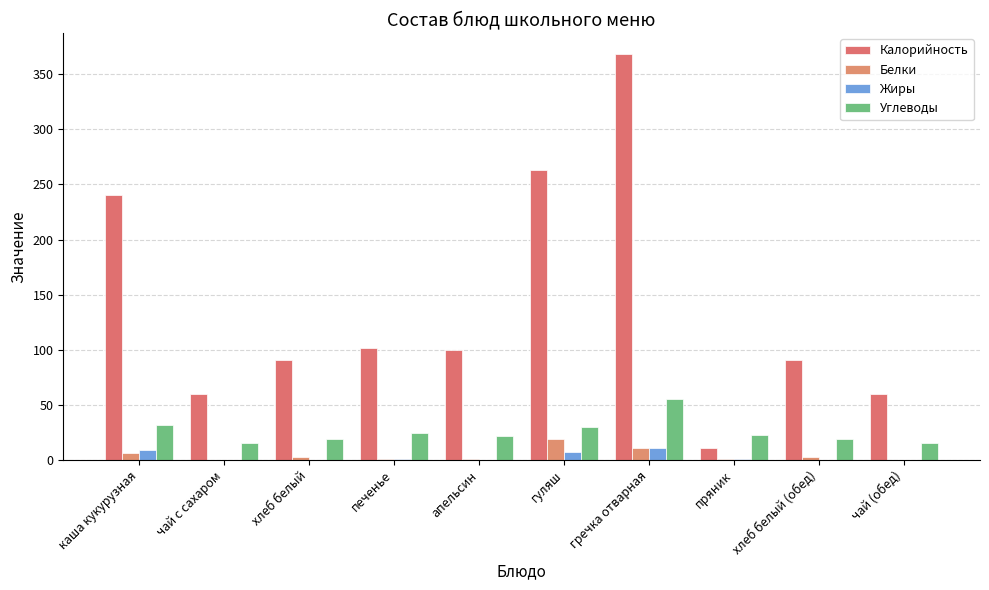

Reading left to right, list all the values displayed in this chart.

Калорийность: каша кукурузная=240.0	чай с сахаром=60.0	хлеб белый=91.0	печенье=102.0	апельсин=100.0	гуляш=262.8	гречка отварная=368.8	пряник=10.4	хлеб белый (обед)=91.0	чай (обед)=60.0
Белки: каша кукурузная=6.0	чай с сахаром=0.3	хлеб белый=3.0	печенье=1.2	апельсин=0.7	гуляш=19.0	гречка отварная=11.0	пряник=1.0	хлеб белый (обед)=3.0	чай (обед)=0.3
Жиры: каша кукурузная=9.0	чай с сахаром=0.0	хлеб белый=0.3	печенье=1.0	апельсин=0.0	гуляш=7.0	гречка отварная=11.0	пряник=0.8	хлеб белый (обед)=0.0	чай (обед)=0.0
Углеводы: каша кукурузная=32.0	чай с сахаром=15.0	хлеб белый=19.0	печенье=24.0	апельсин=22.0	гуляш=30.0	гречка отварная=55.0	пряник=23.0	хлеб белый (обед)=19.0	чай (обед)=15.2